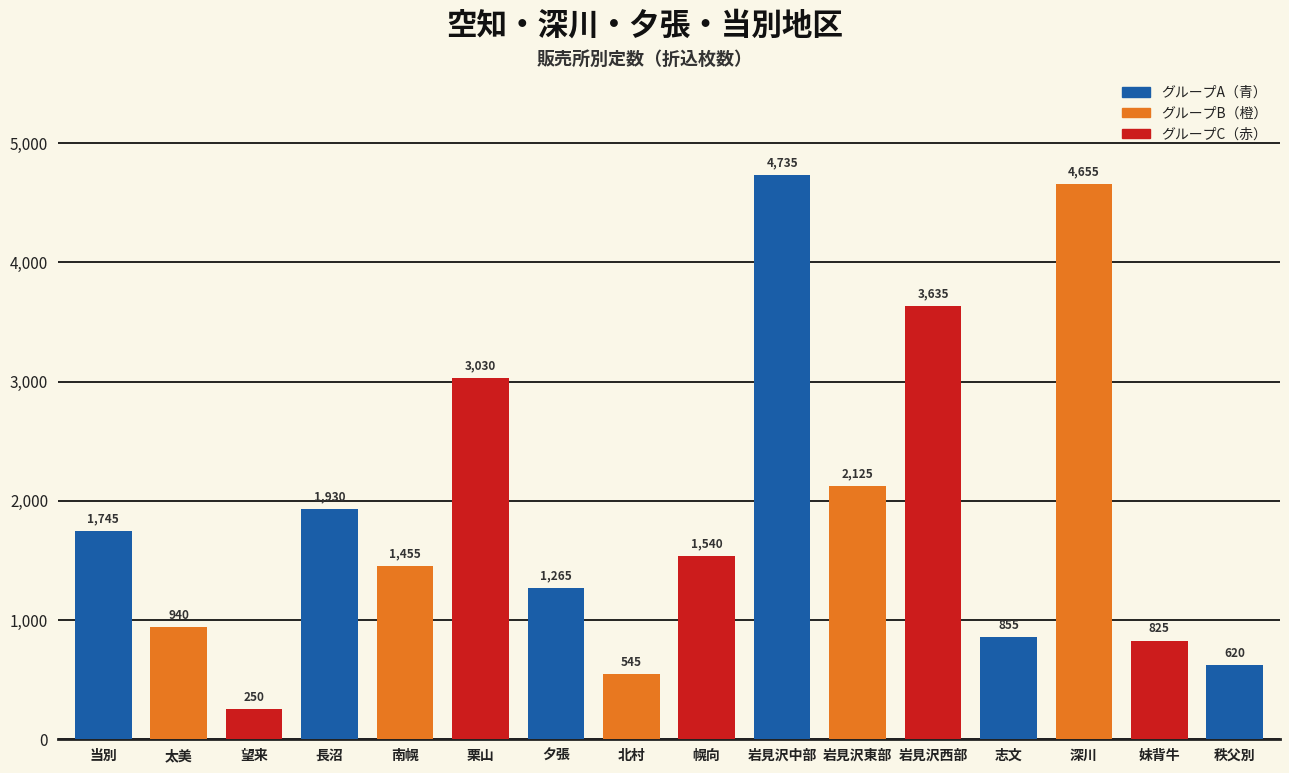

Where is the data nearest to the value 2492?

岩見沢東部